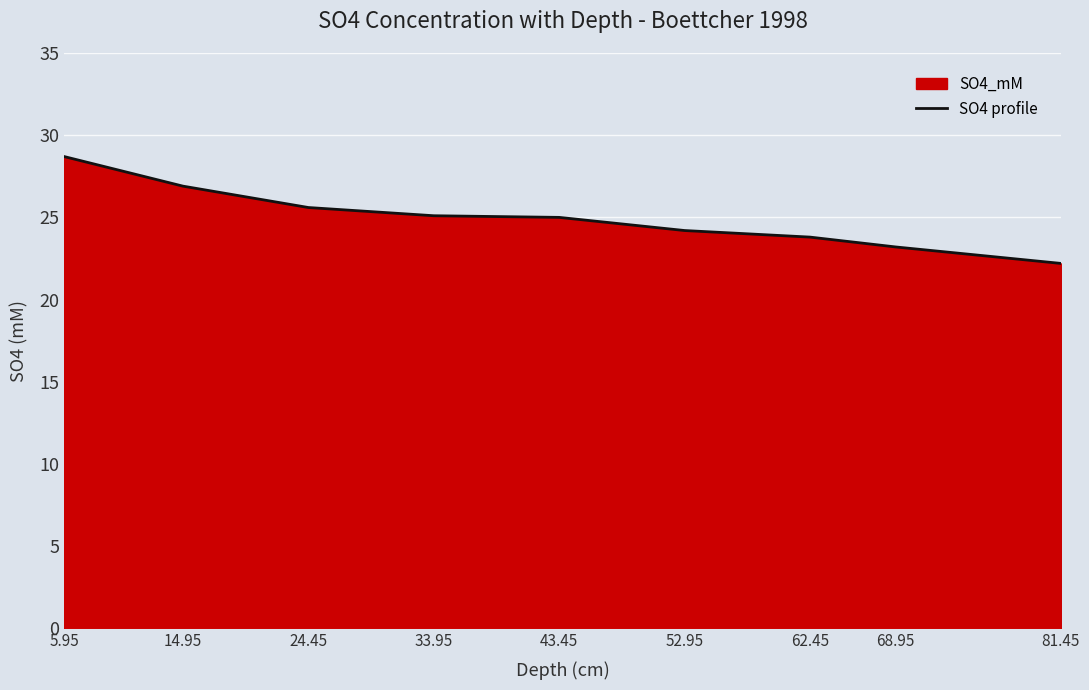

Count the number of values greater than 25.

4